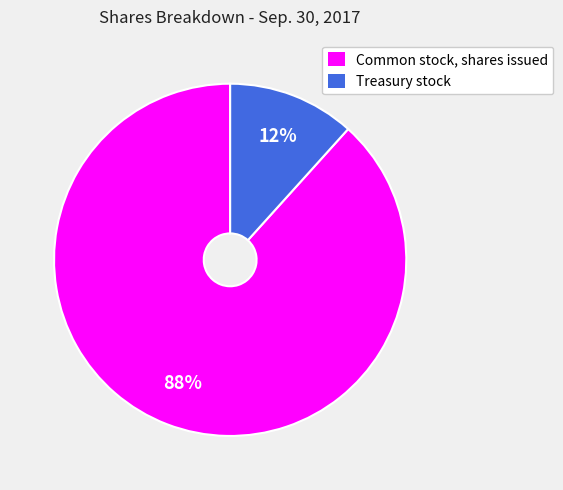

Do Treasury stock and Common stock, shares issued together represent more than half of the pie?

Yes